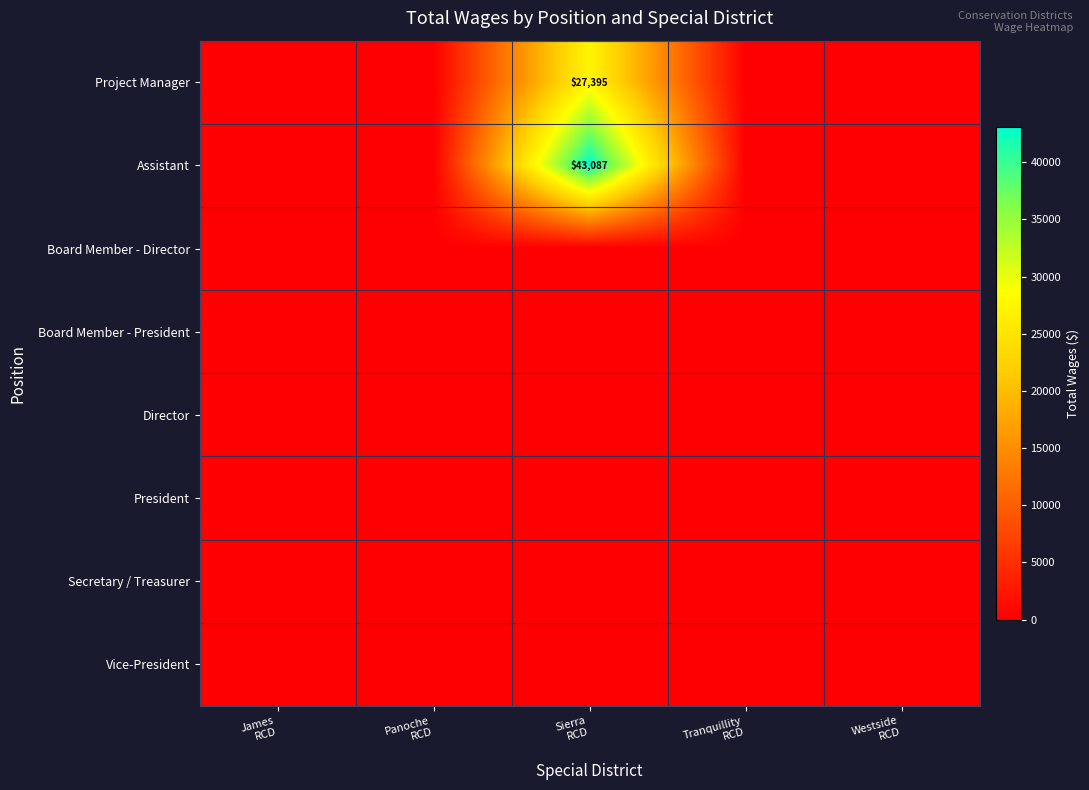

How many data points does each series have?

5